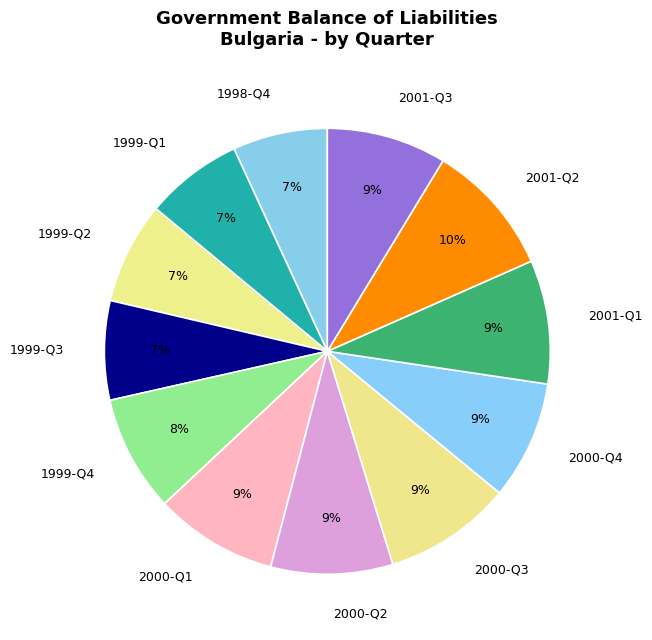

True or false: 2000-Q4 accounts for 18% of the total.

False